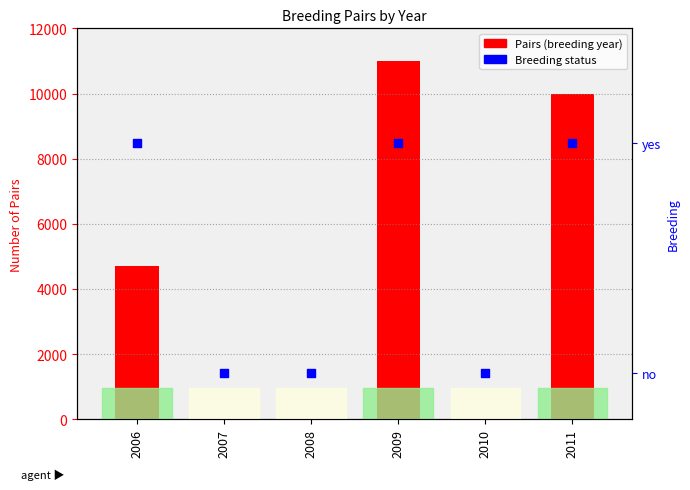

Which series reaches the maximum Y coordinate?

Pairs